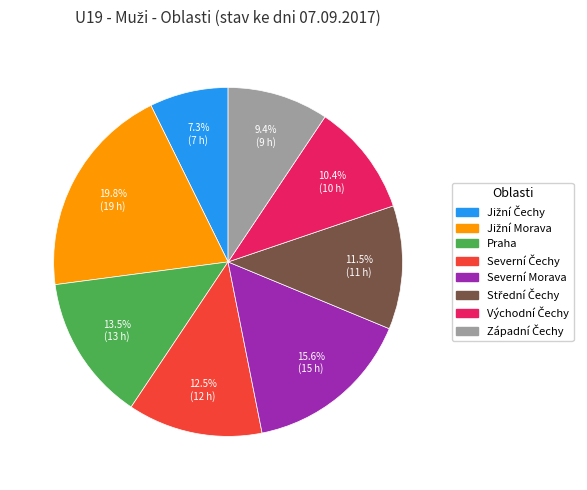

How many slices are in this pie chart?

8